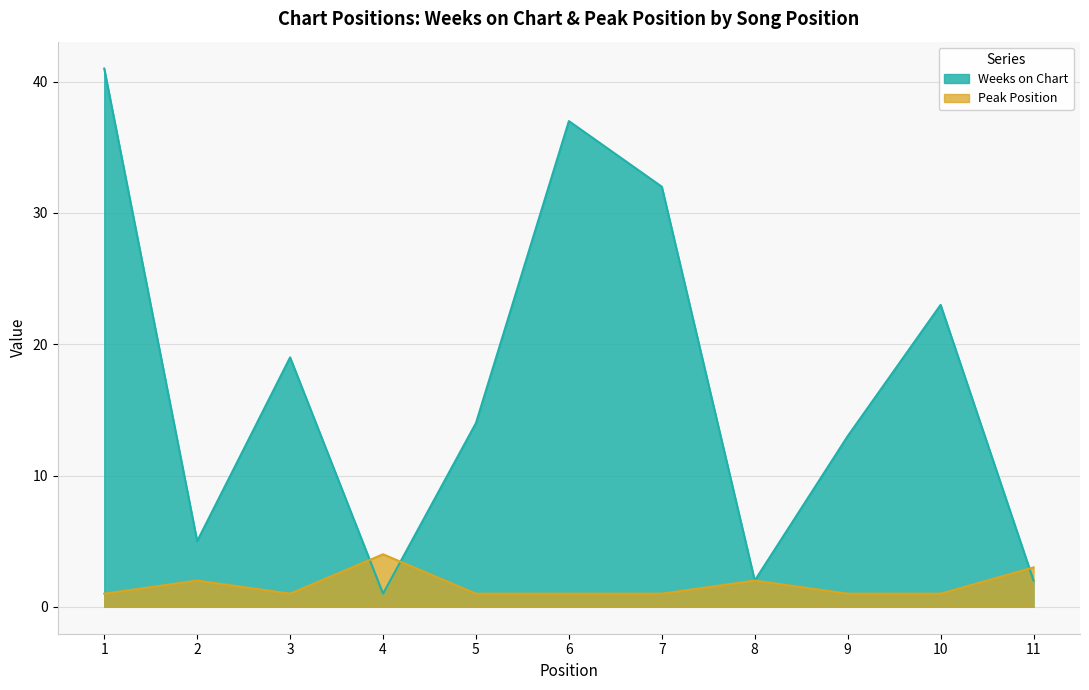

What is the value of the Weeks on Chart point at the 5th from the left?

14